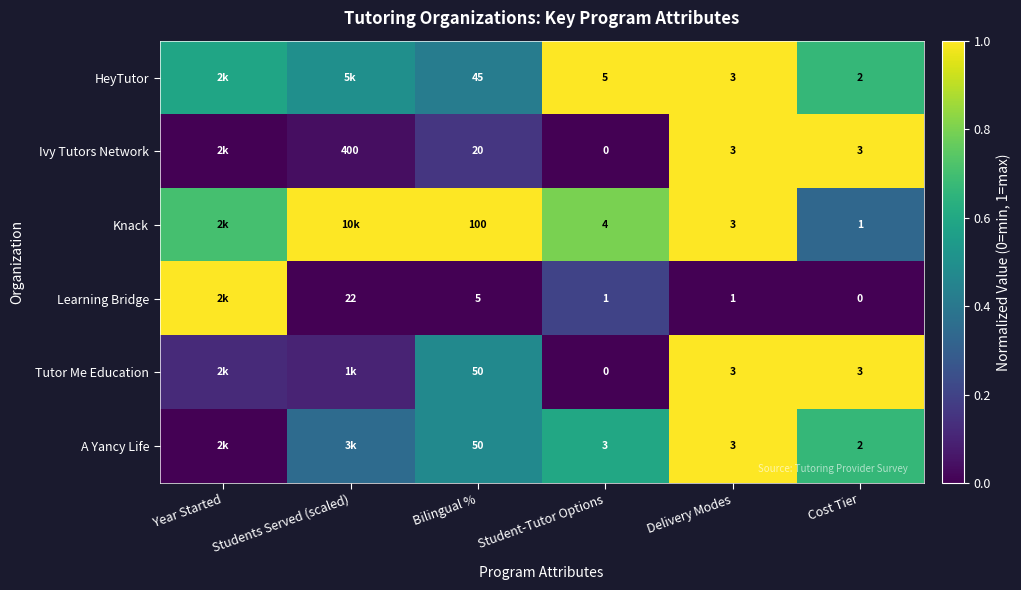

Is the value of Knack at Bilingual % greater than the value of HeyTutor at Cost Tier?

Yes